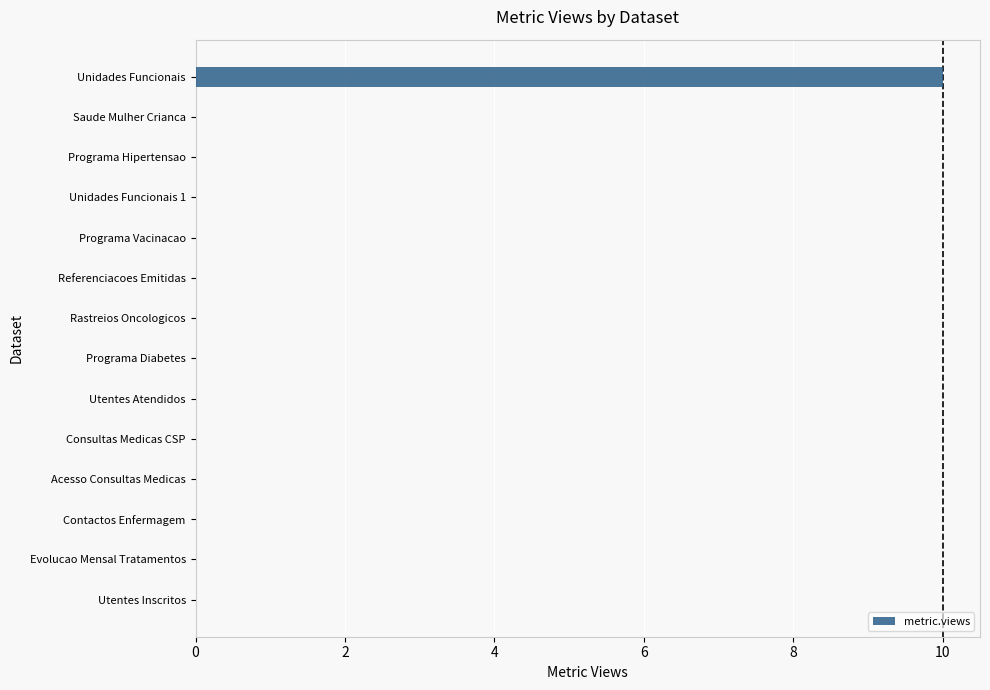

Reading bottom to top, extract all data points from this chart.

Utentes Inscritos=0	Evolucao Mensal Tratamentos=0	Contactos Enfermagem=0	Acesso Consultas Medicas=0	Consultas Medicas CSP=0	Utentes Atendidos=0	Programa Diabetes=0	Rastreios Oncologicos=0	Referenciacoes Emitidas=0	Programa Vacinacao=0	Unidades Funcionais 1=0	Programa Hipertensao=0	Saude Mulher Crianca=0	Unidades Funcionais=10